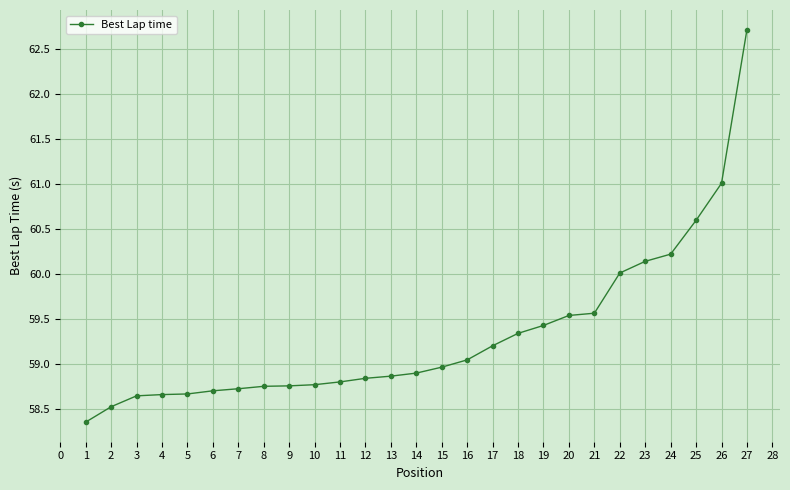

Which category has the highest value across all series?

27